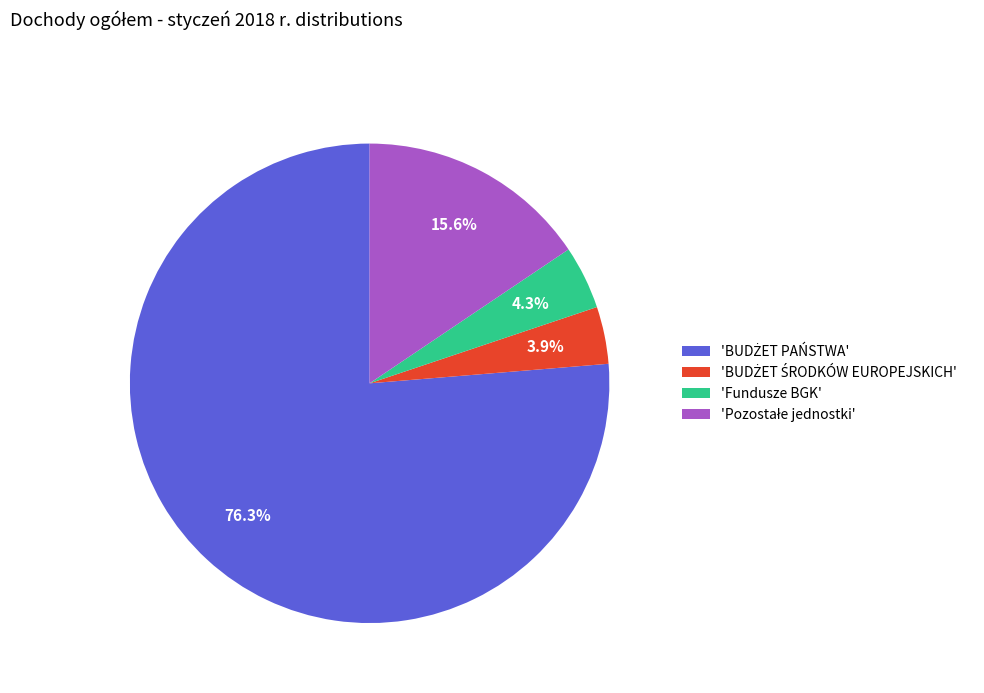

Count the number of slices in the pie.

4